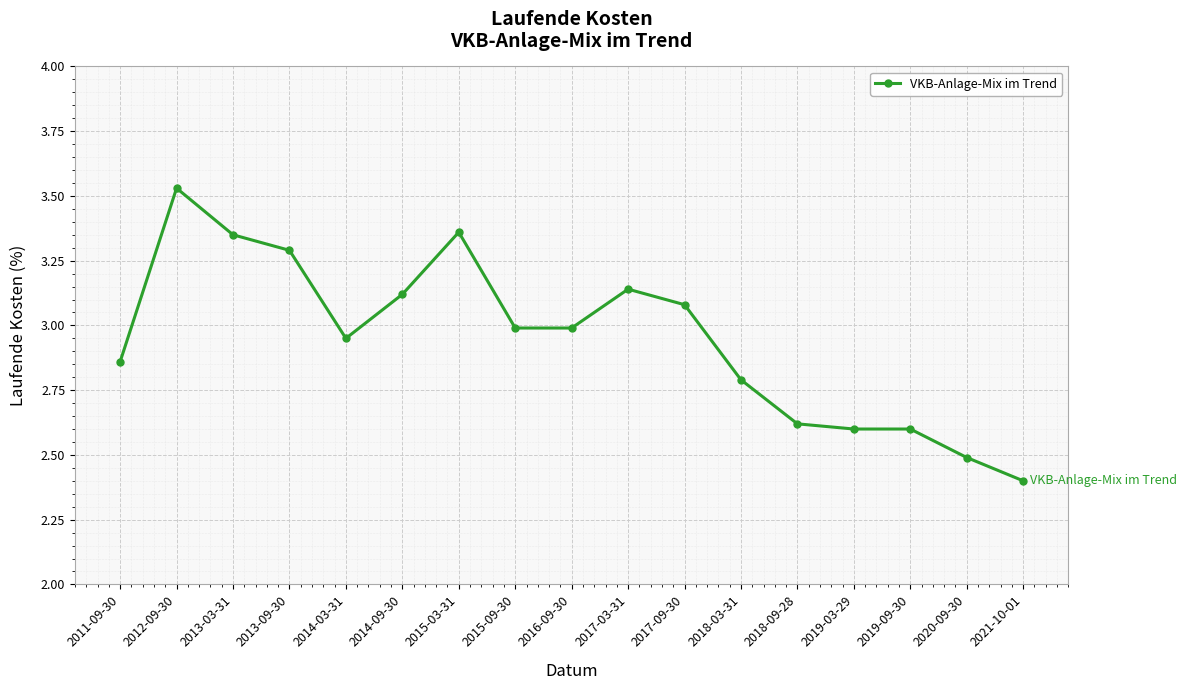

What is the sum of the values at 2020-09-30 and 2015-09-30?

5.5